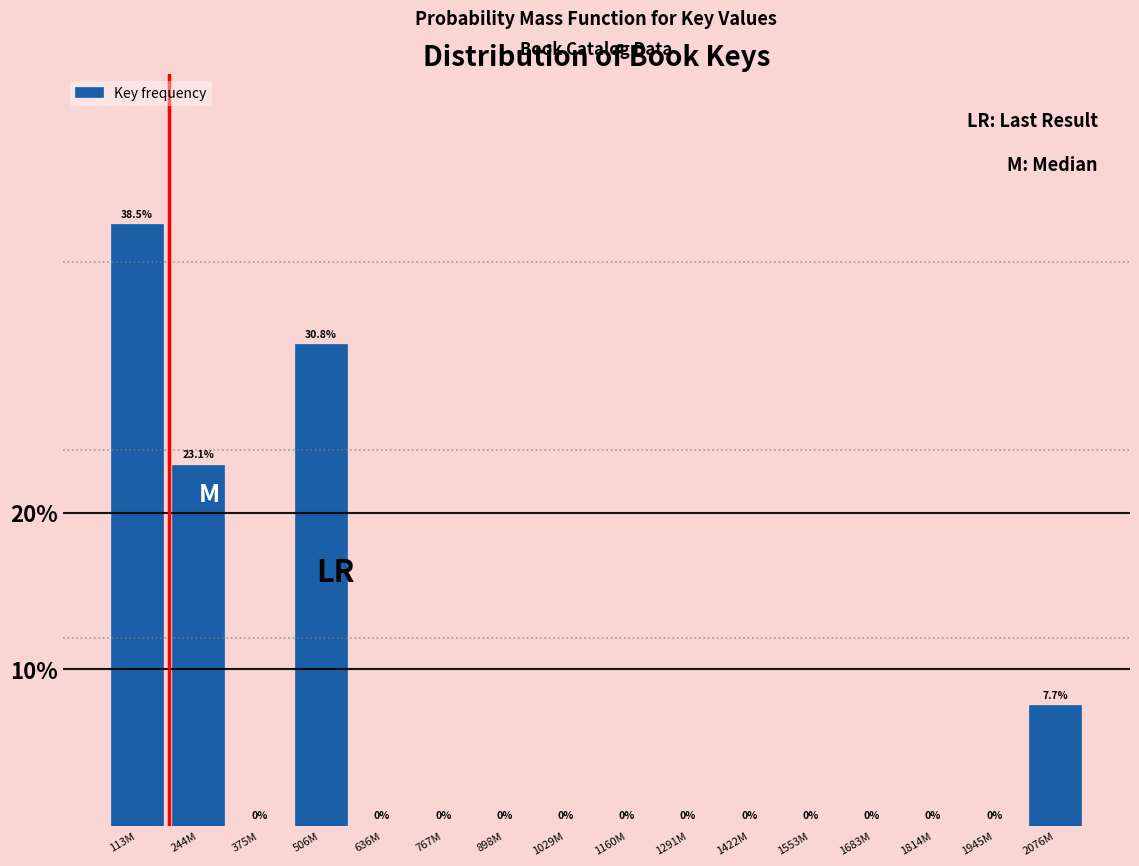

Where is the data nearest to the value 19?

244M